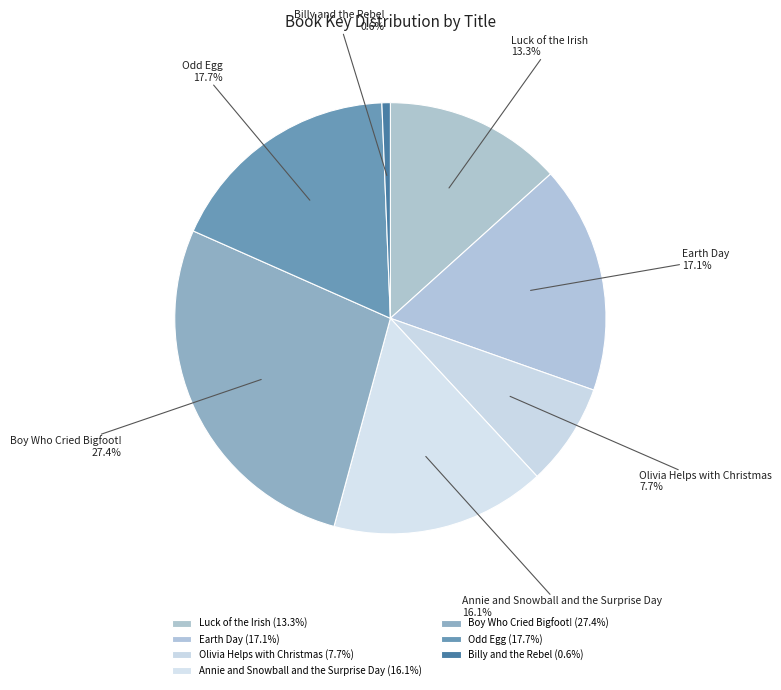

Approximately how many times larger is the value at Luck of the Irish compared to Boy Who Cried Bigfoot!?

0.5